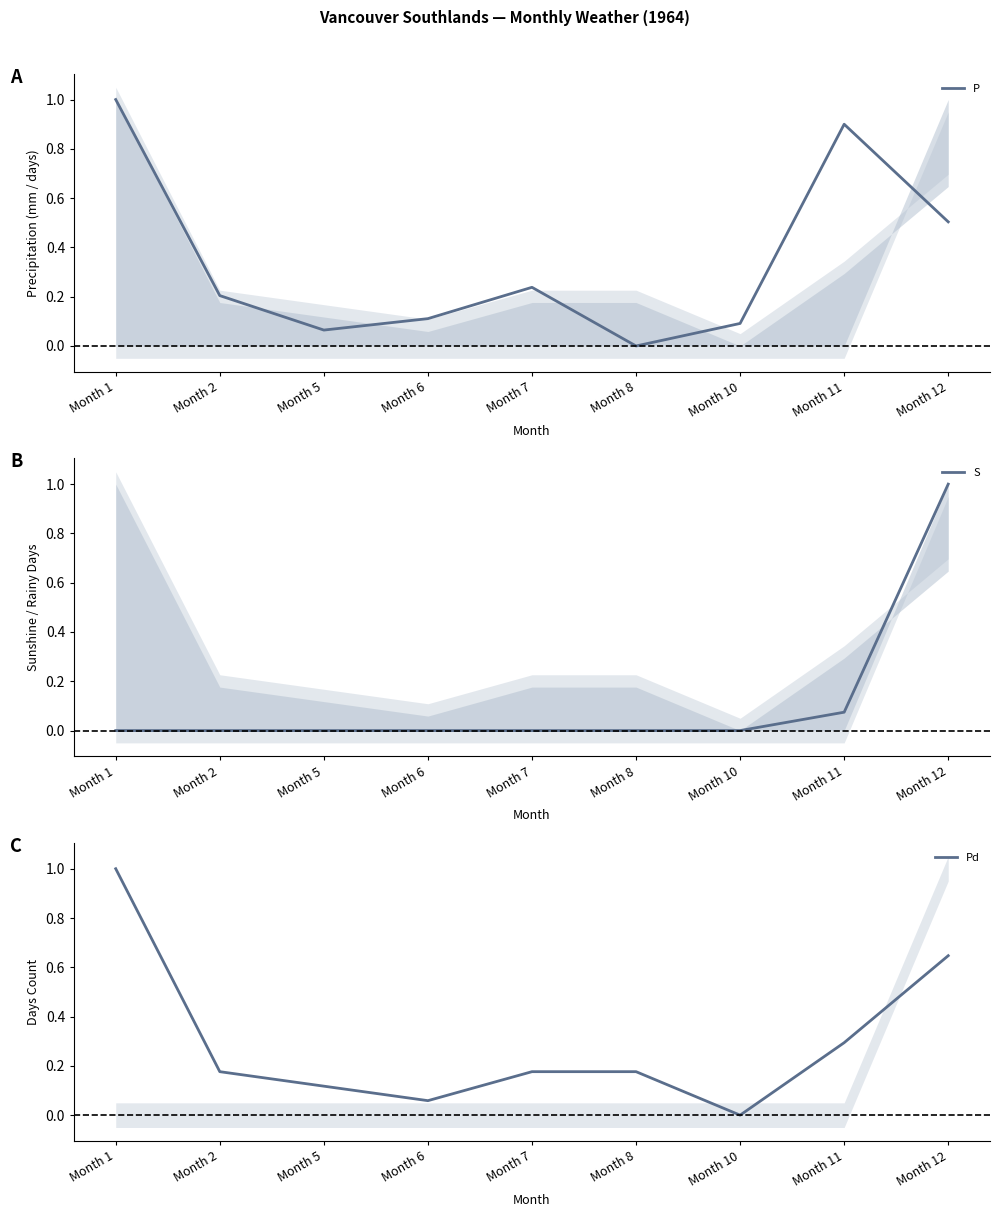

Is this an area chart (filled region under the line)?

No